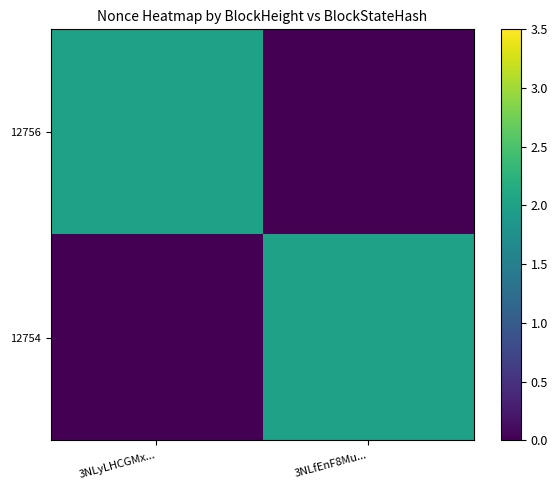

At which category is the sum across all series the highest?

3NLyLHCGMx...